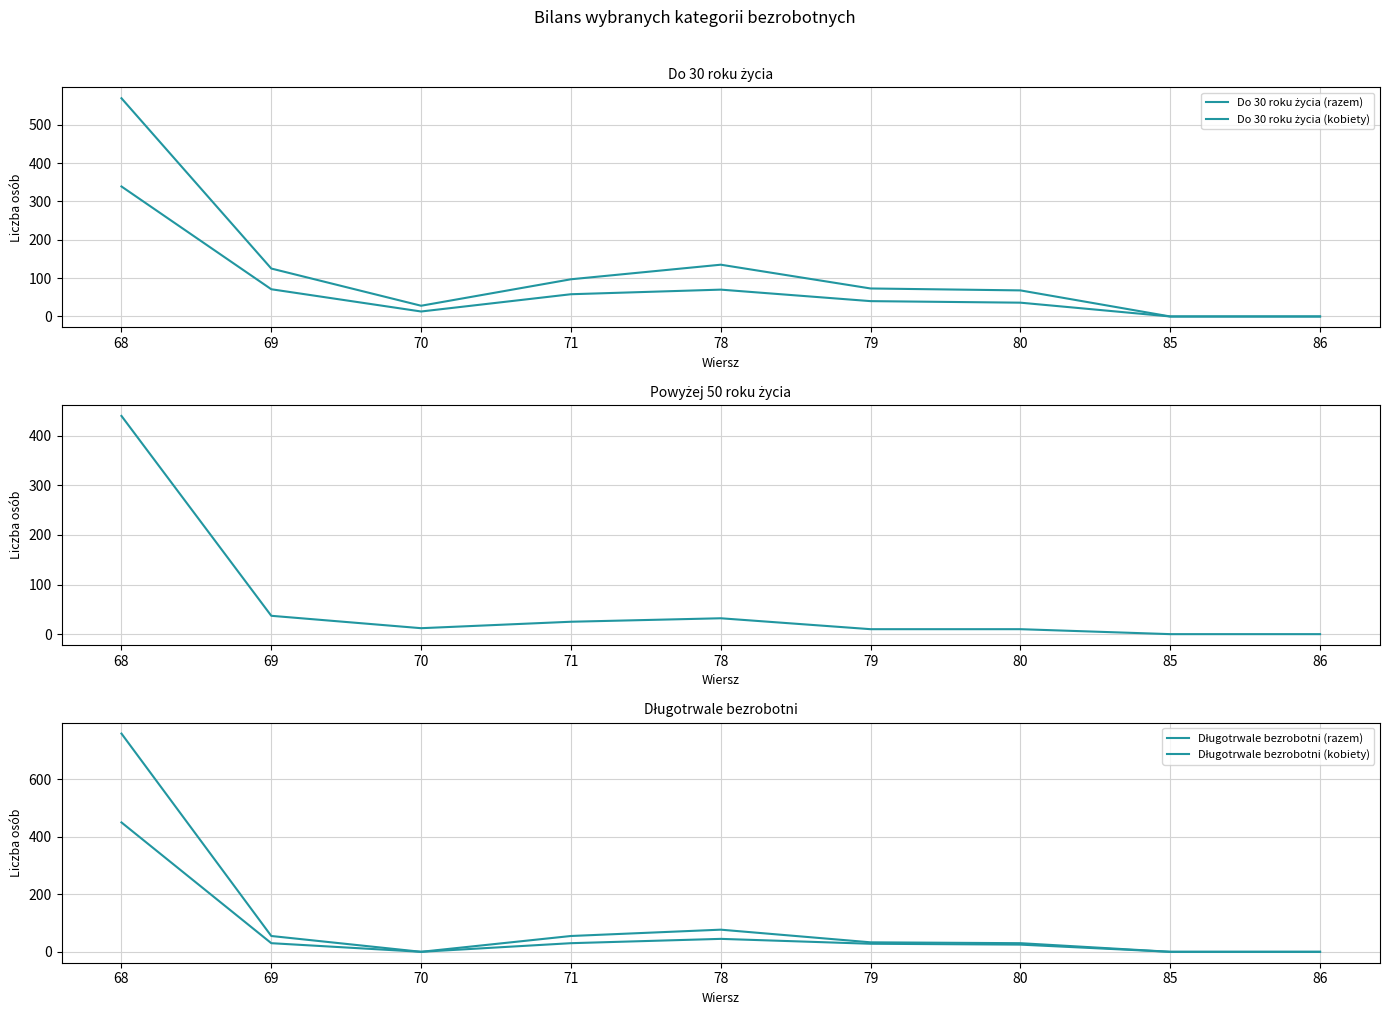

Between 78 and 86, which is larger?

78